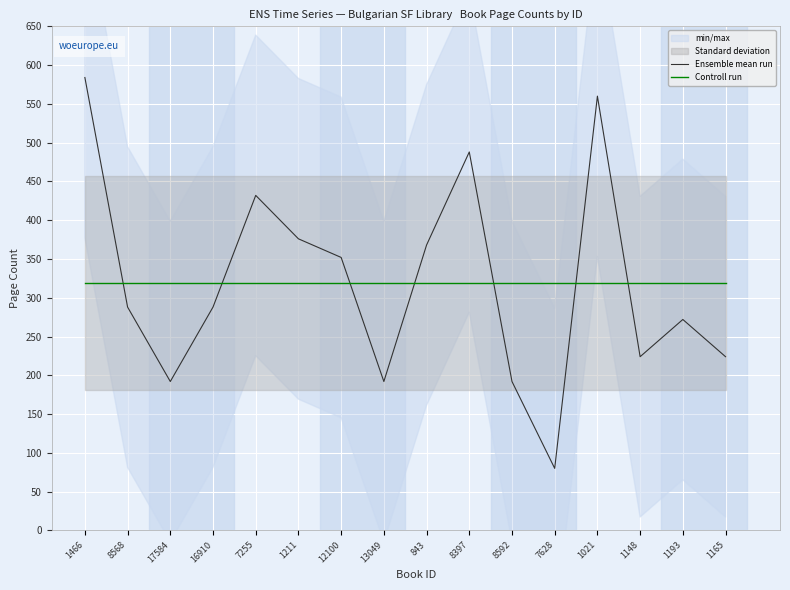

What is the average value of the Controll run series?

319.5